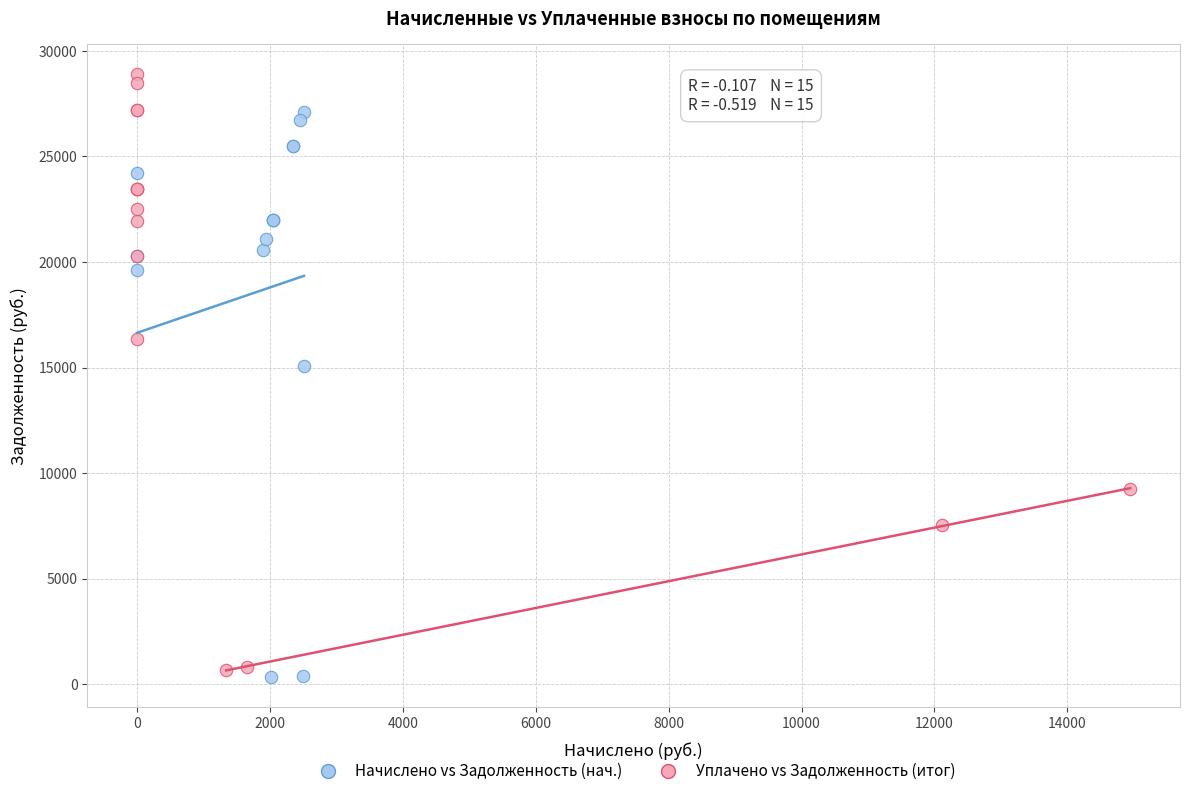

Which series has the widest spread of Y values?

Уплачено vs Задолженность (итог)